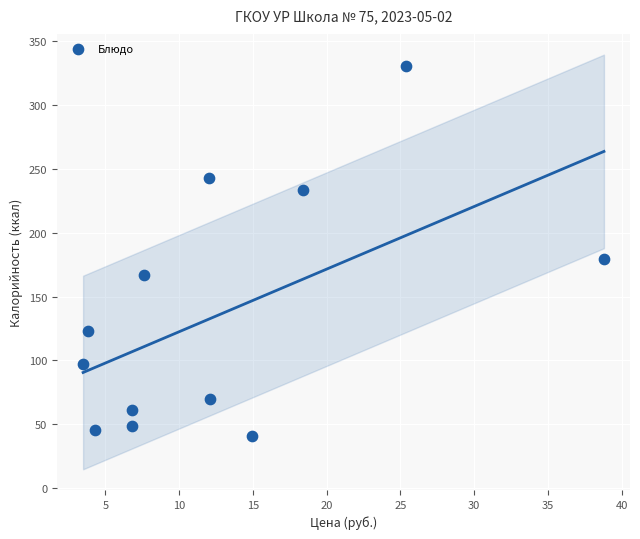

What is the average Y value?

137